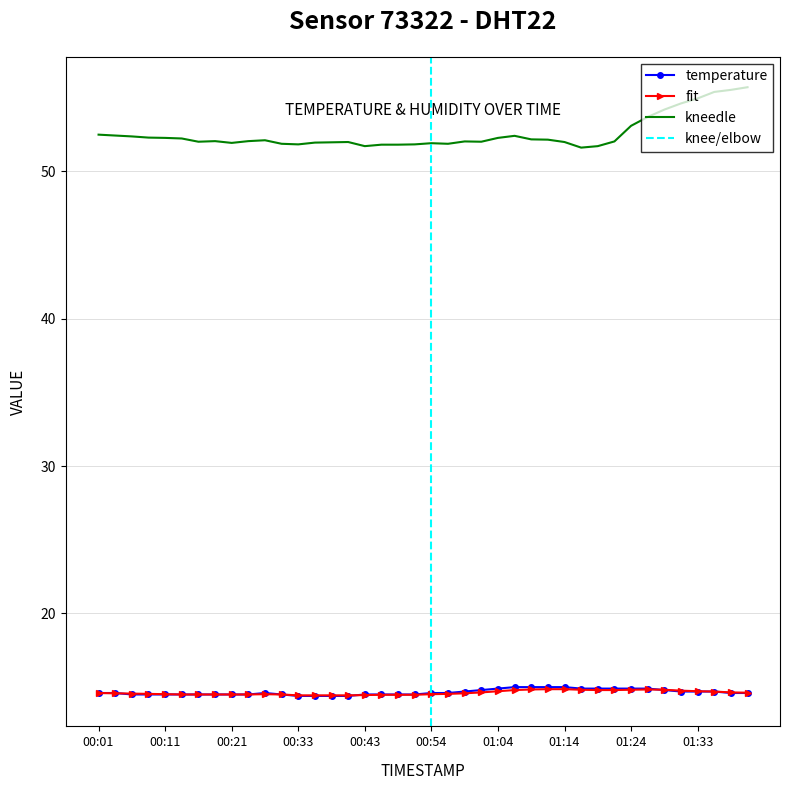

What is the difference between the second highest and second lowest values in the humidity series?

3.8